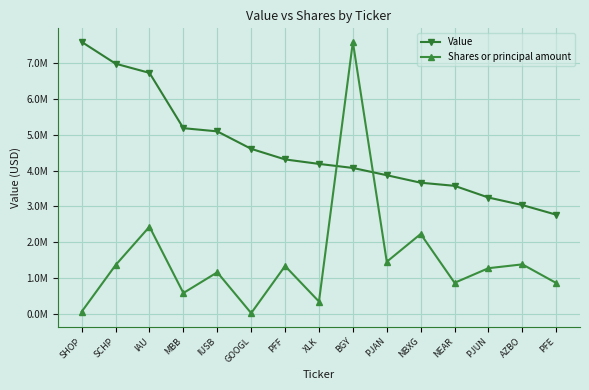

What are all the series names shown in the legend?

Value, Shares or principal amount